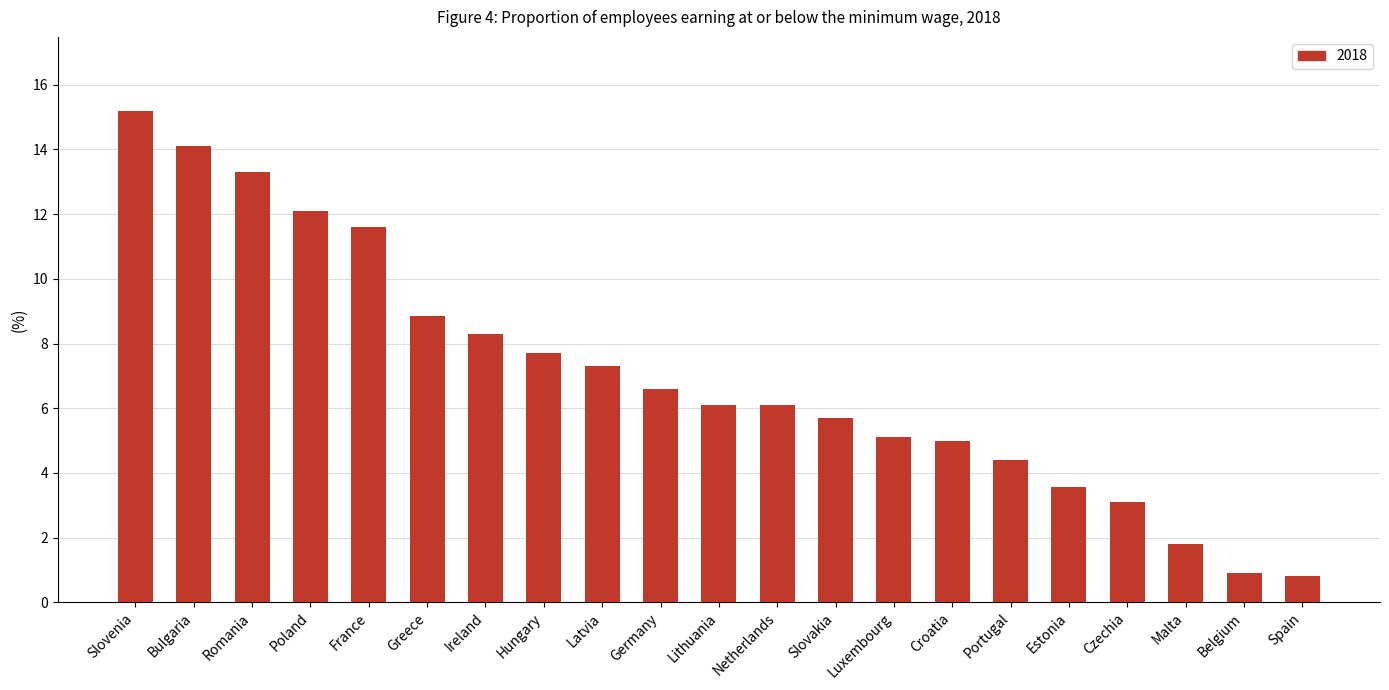

Approximately how many times larger is the value at Germany compared to Netherlands?

1.1